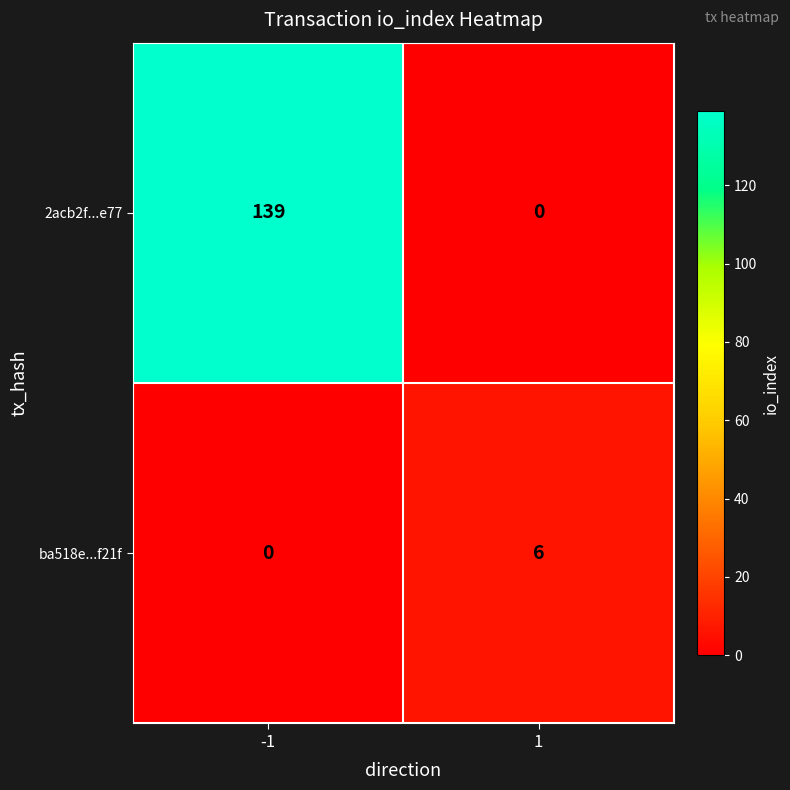

What is the sum of all ba518e...f21f values?

6